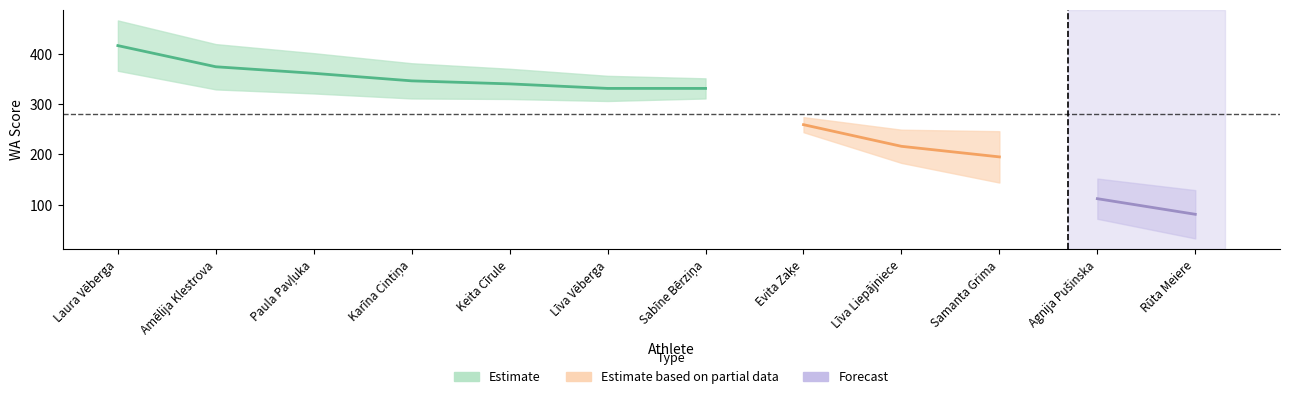

True or false: the data has more than 1 interior local peaks.

False